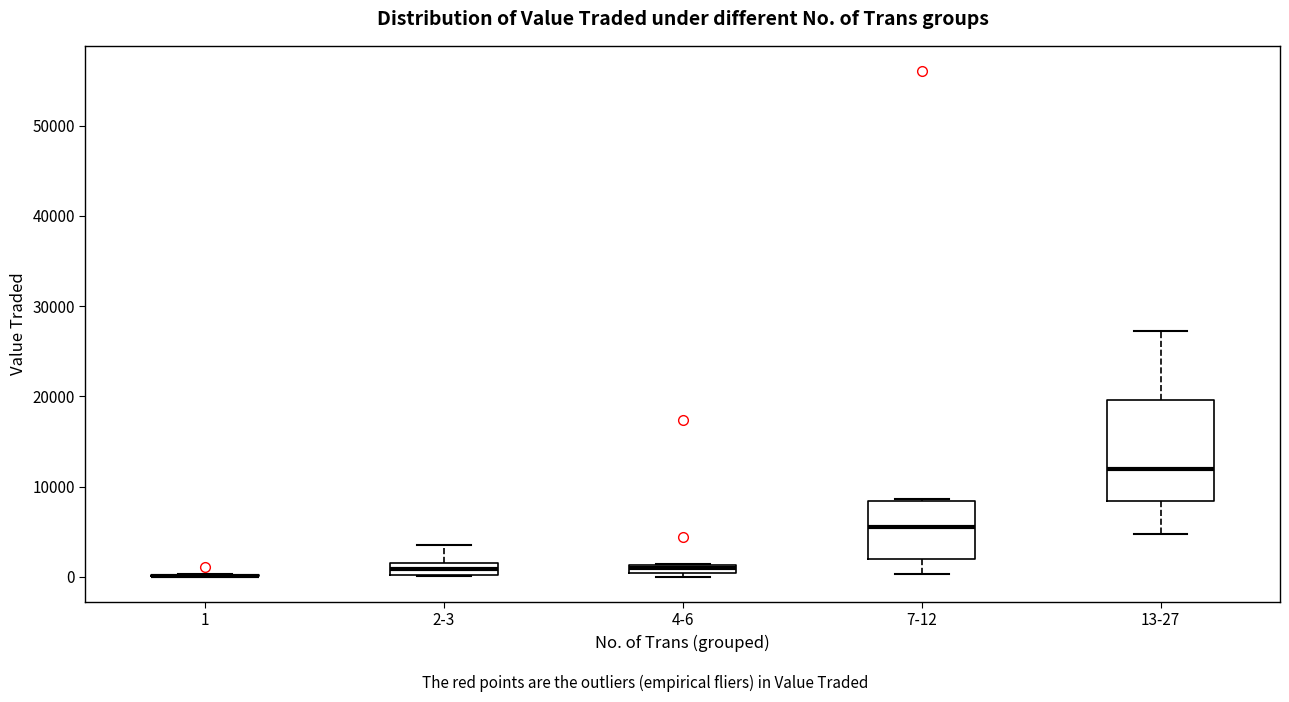

Where is the upper edge of the box for 13-27 on the y-axis? The values are not printed on the chart, so give them approximately, as read against the axis.

20000